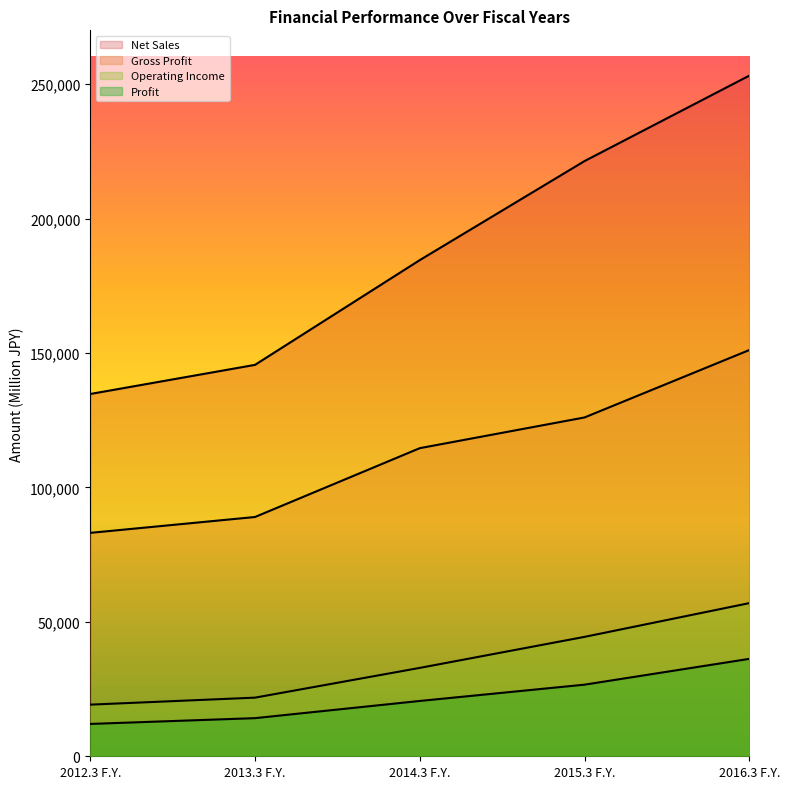

How many categories are shown in the chart?

5